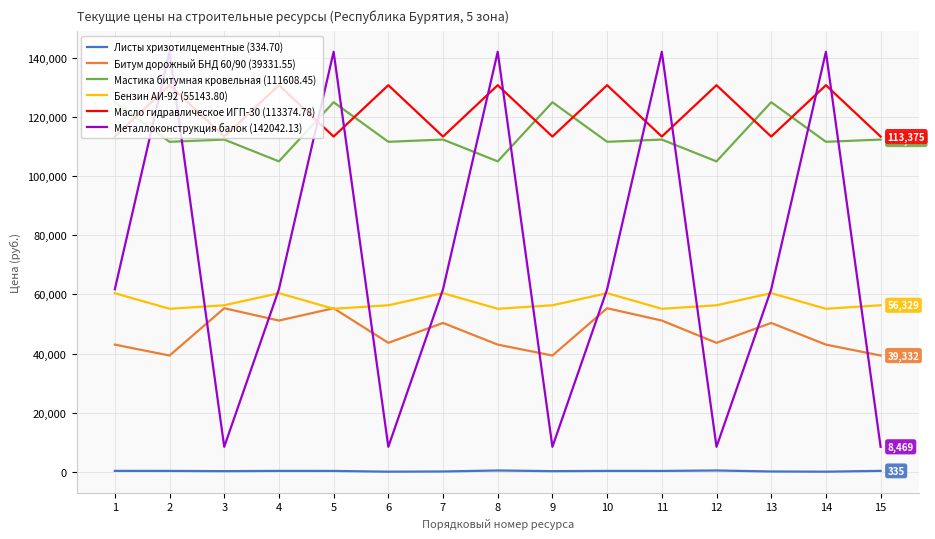

What is the total value across all series at 11?

474398.2